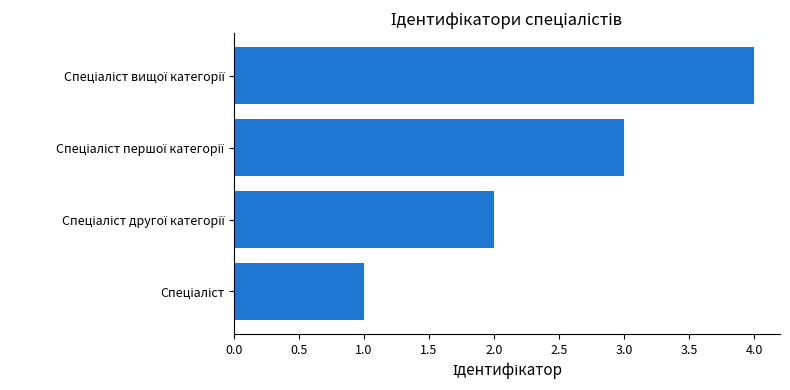

What is the minimum value shown in the chart?

1